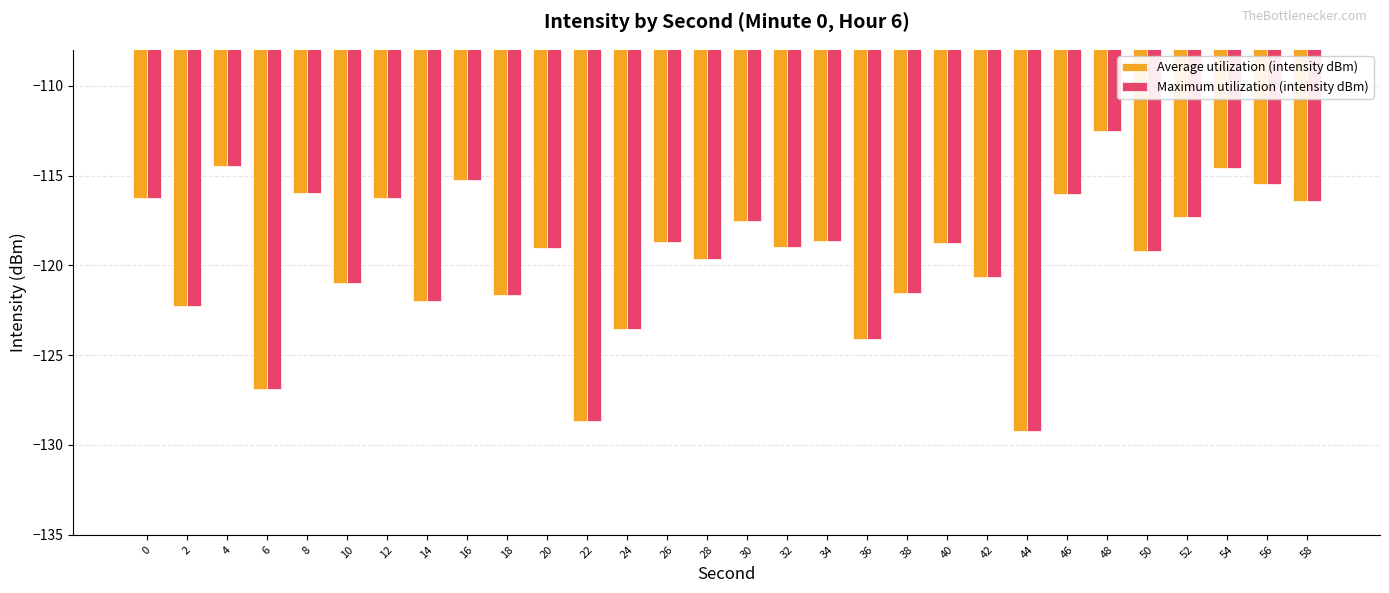

How many values in the Maximum utilization (intensity dBm) series exceed -118?

12